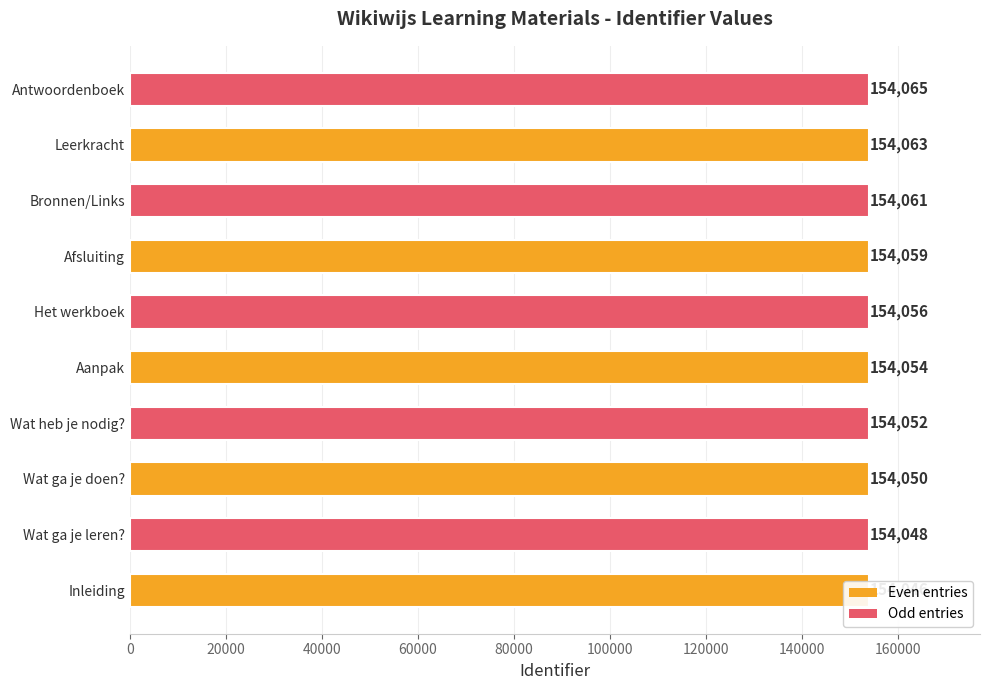

What is the value of the 6th bar from the left?

154056